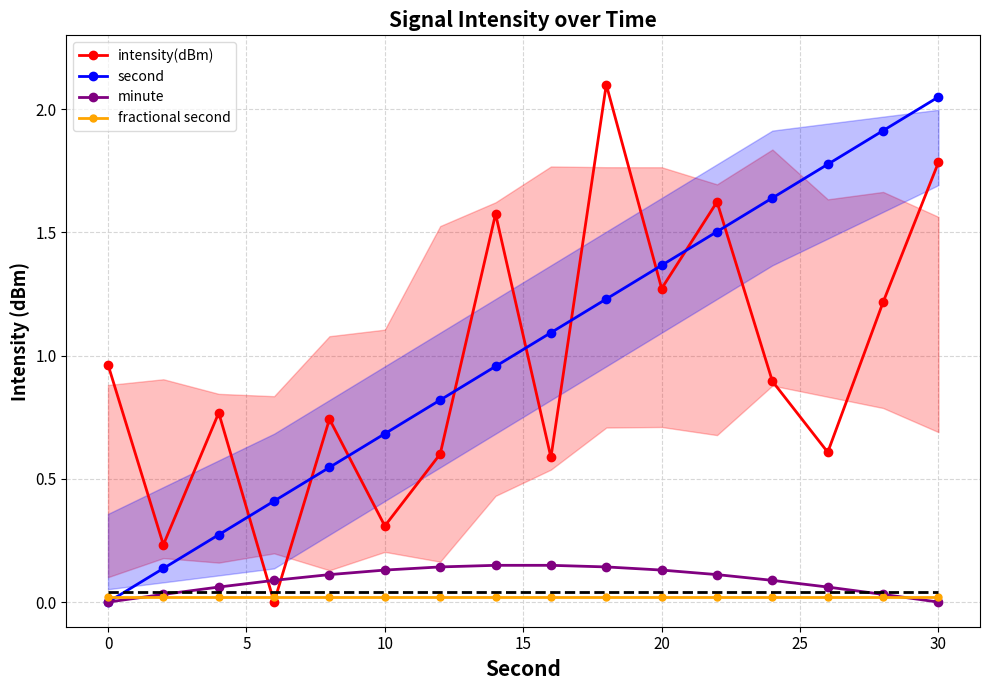

The value of intensity(dBm) at 30 is 0.8. True or false?

False